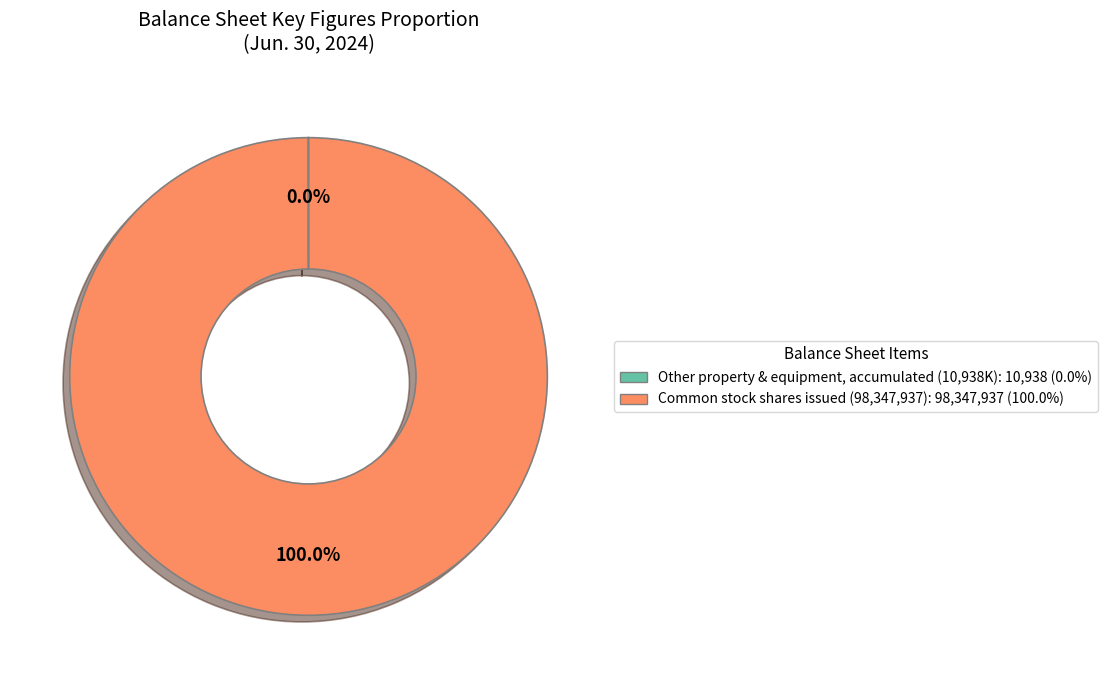

Which category has the biggest portion of the pie?

Common stock shares issued (98,347,937): 98,347,937 (100.0%)